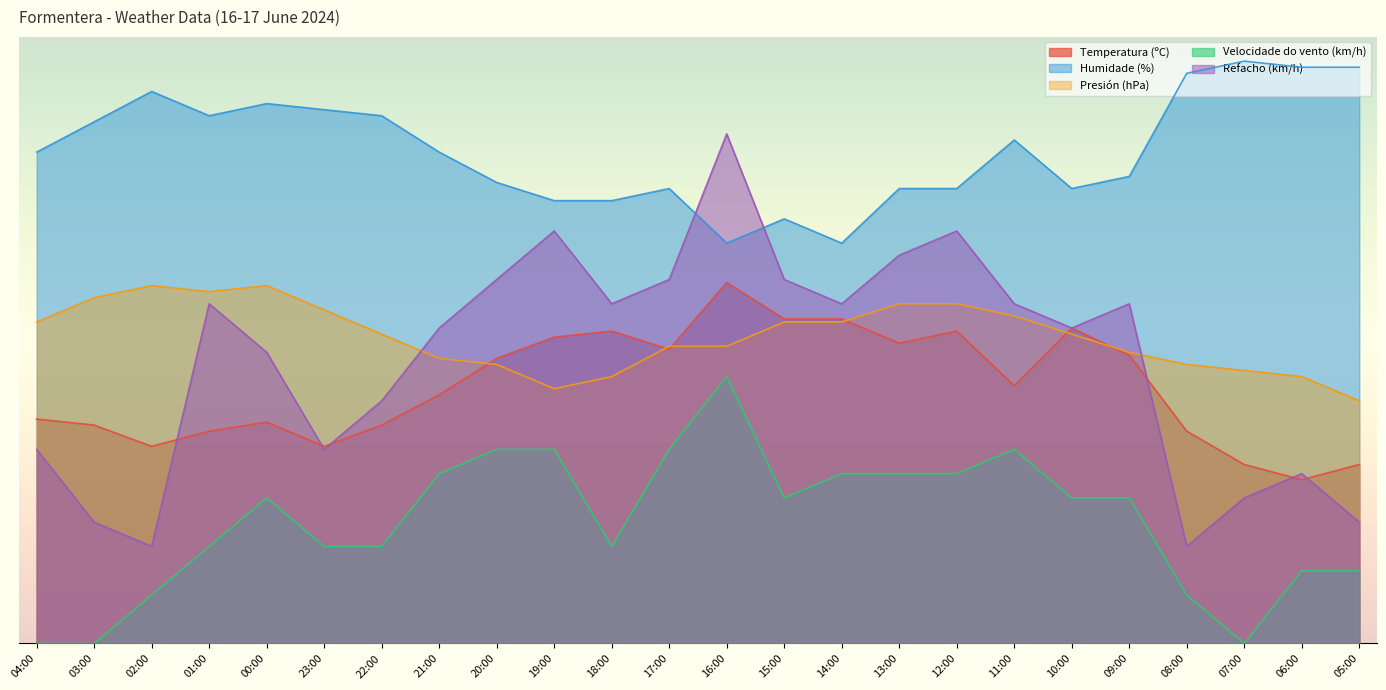

How many times do Refacho (km/h) and Temperatura (ºC) cross each other?

6